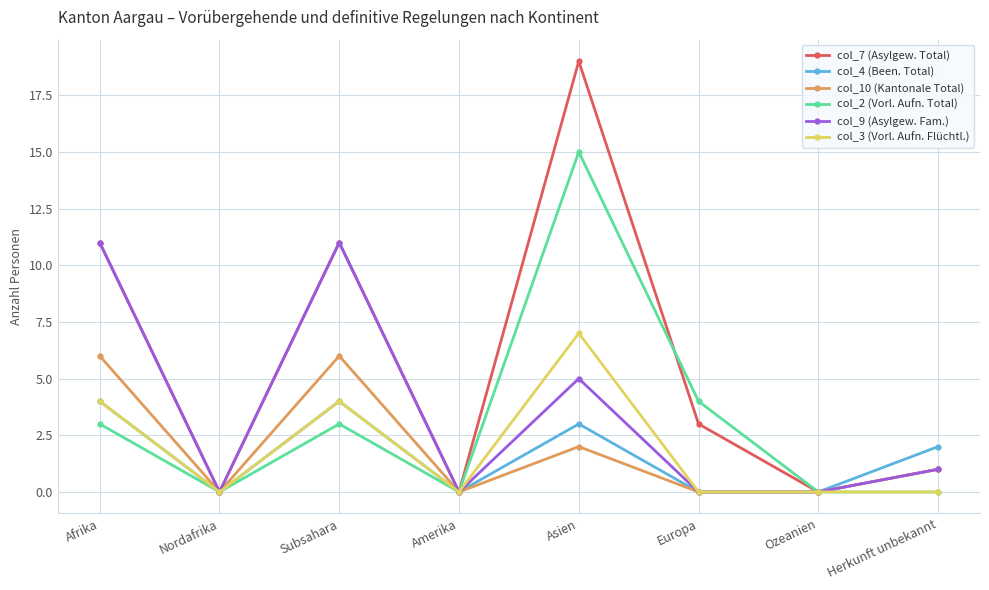

Where is the first local minimum for col_4 (Been. Total)?

Nordafrika